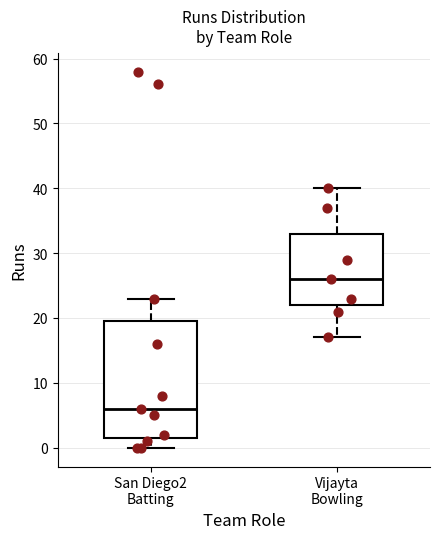

Reading left to right, read every box against the y-axis: the position of its median line, the range the box covers, and the ends of its whiskers. The values are not printed on the chart, so give them approximately, as read against the axis.

San Diego2 Batting: median 6, box 2 to 20, whiskers 0 to 23
Vijayta Bowling: median 26, box 22 to 33, whiskers 17 to 40